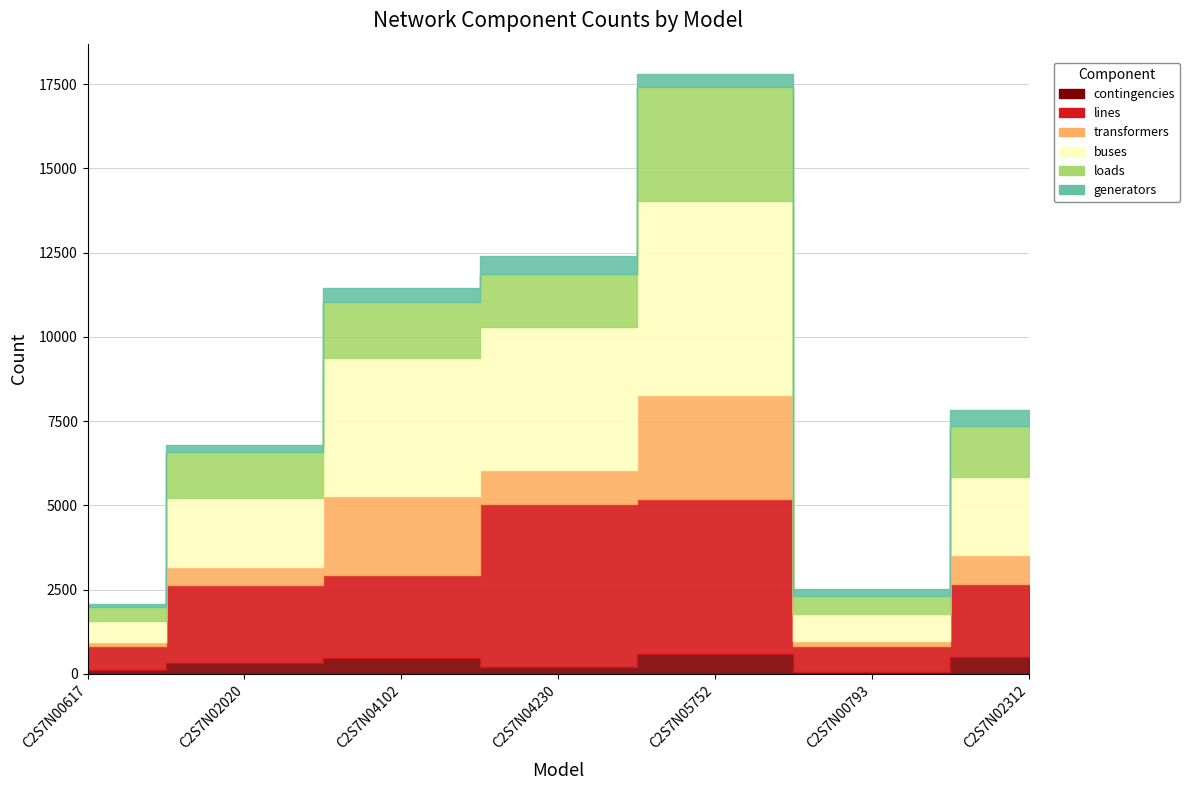

At which category does loads reach its first local peak?

C2S7N04102